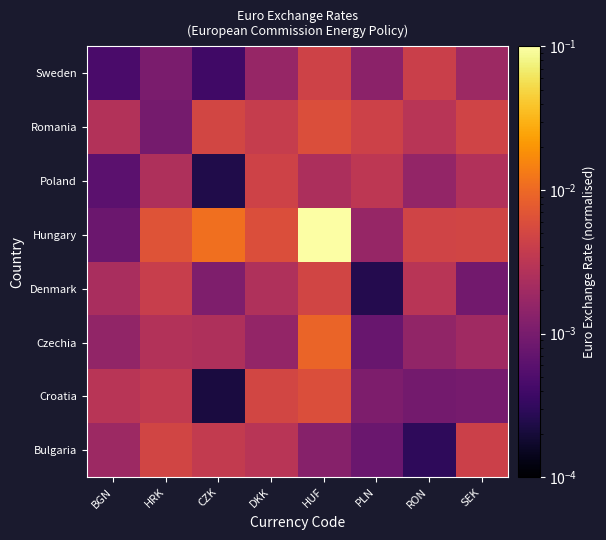

What is the total value across all series at HUF?

0.1